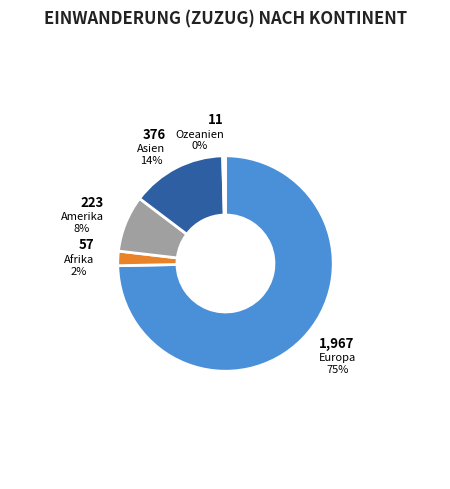

To the nearest percent, what is the average slice percentage?

20%